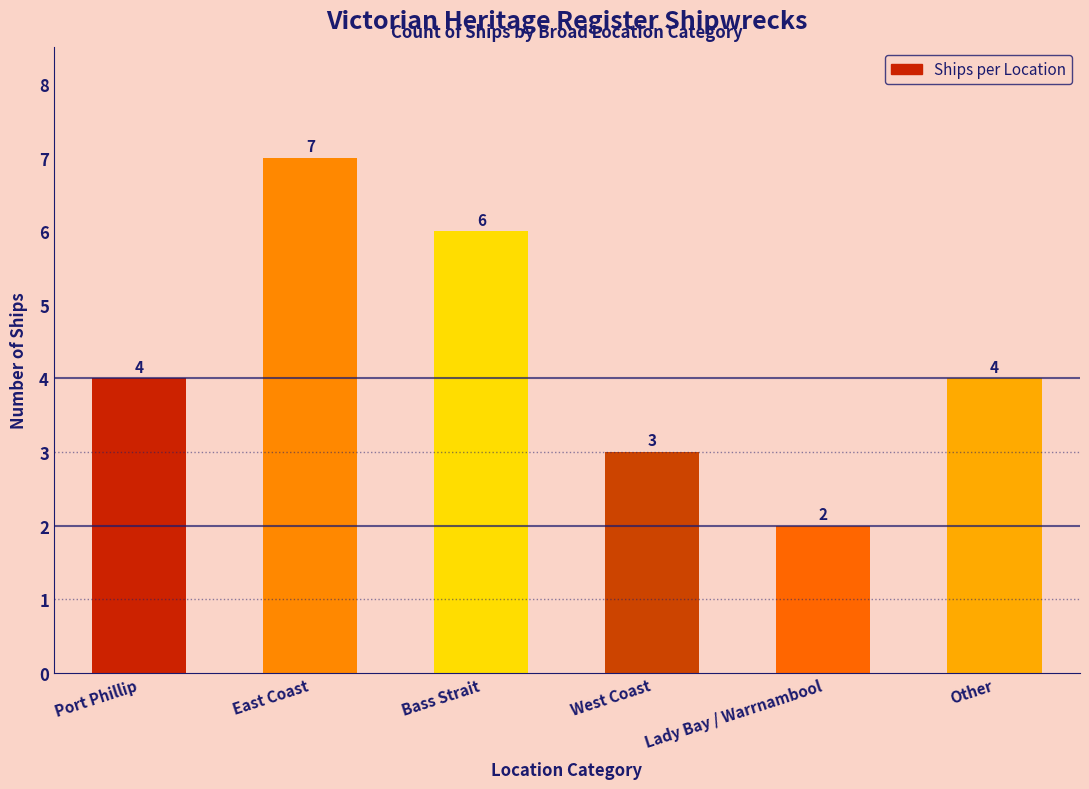

How many values are below 4?

2